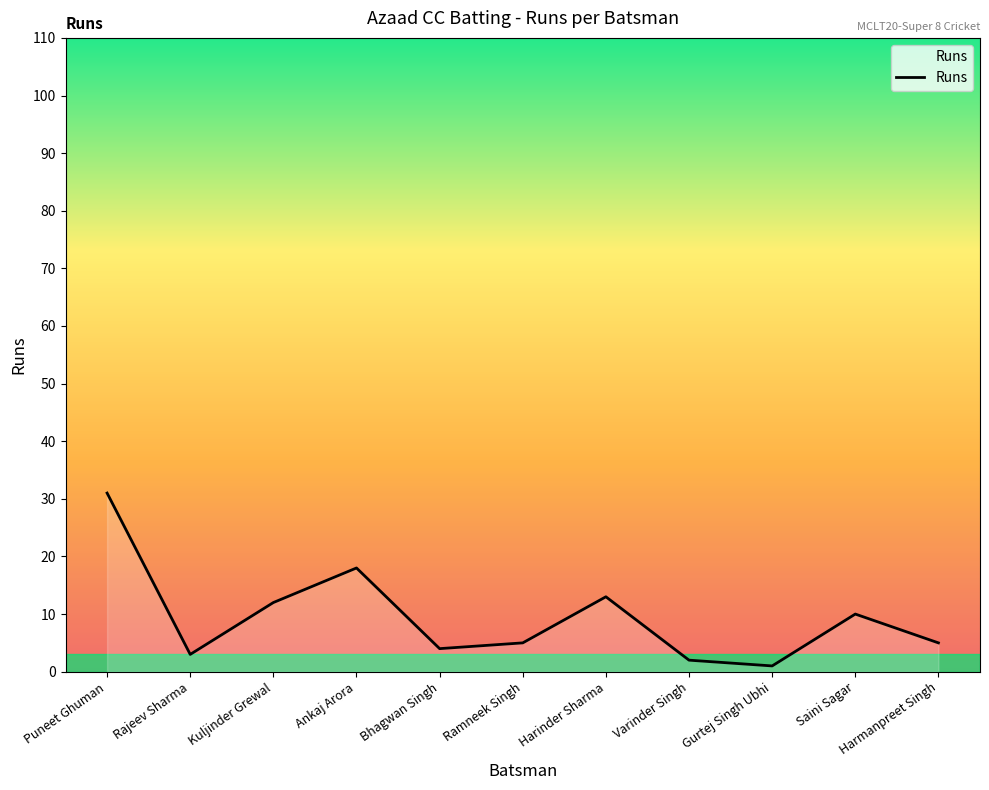

What is the change in value from Varinder Singh to Gurtej Singh Ubhi?

-1